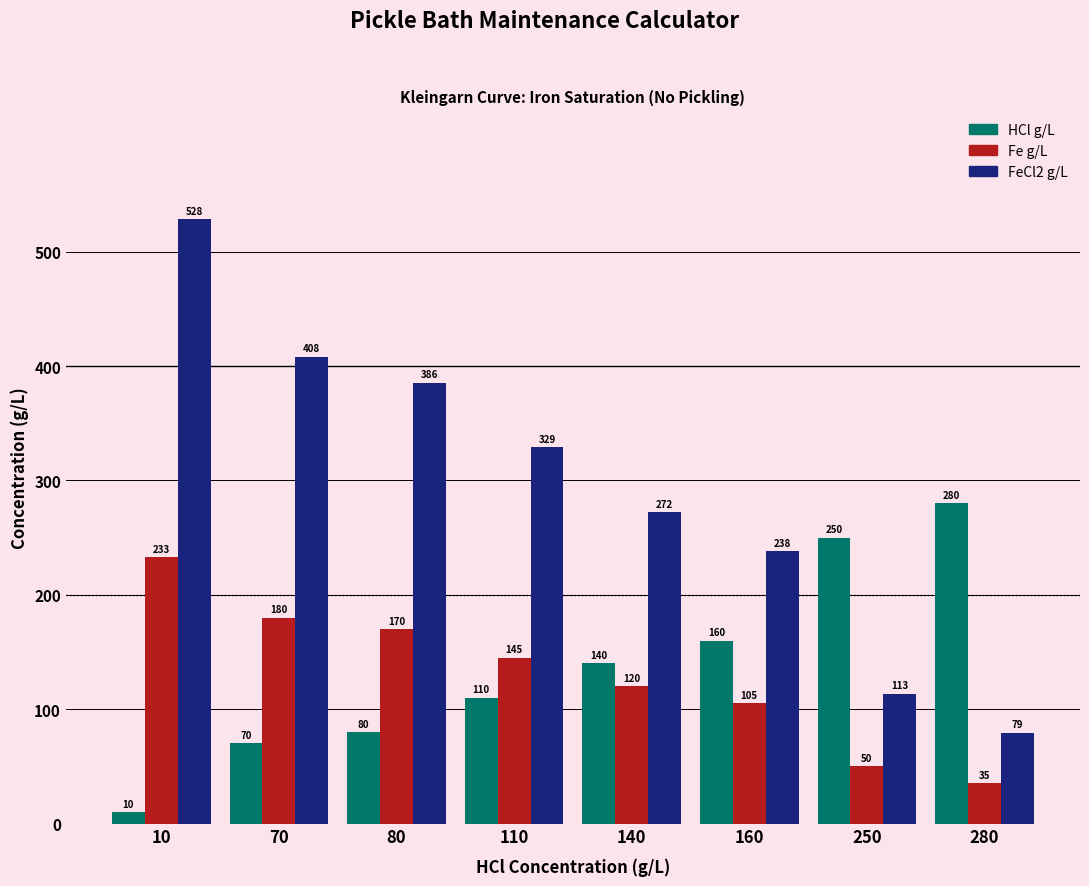

Which series changed the most between 10 and 250?

FeCl2 g/L